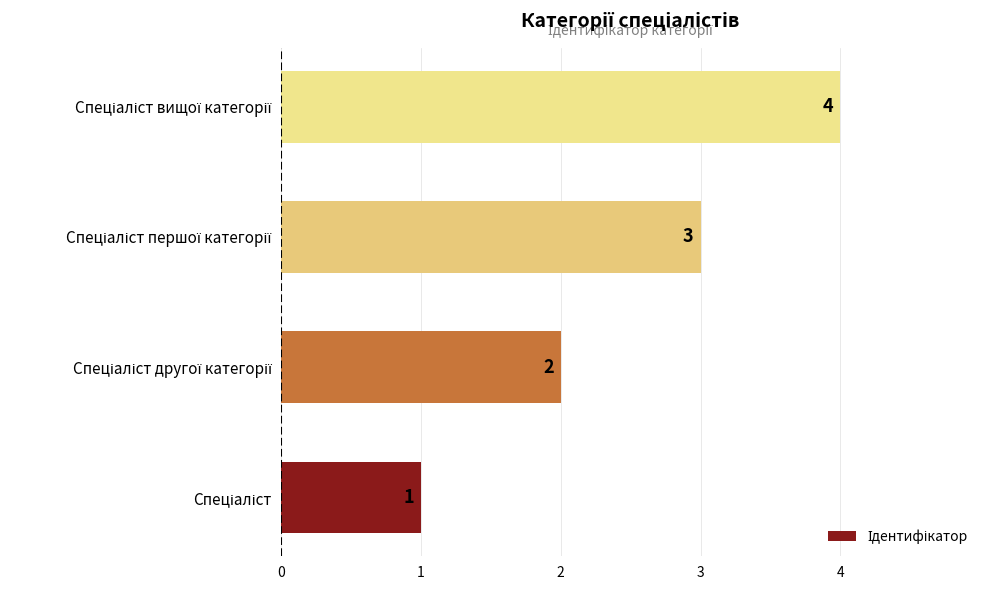

Count the values in the range 2 to 4.

3